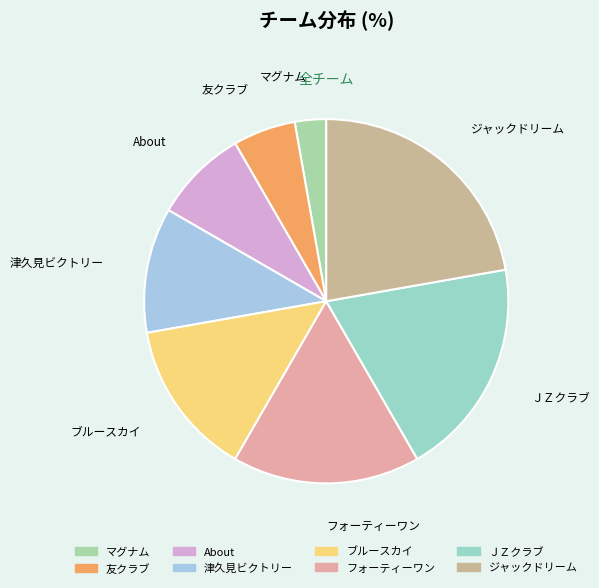

Does ＪＺクラブ represent more than half of the total?

No